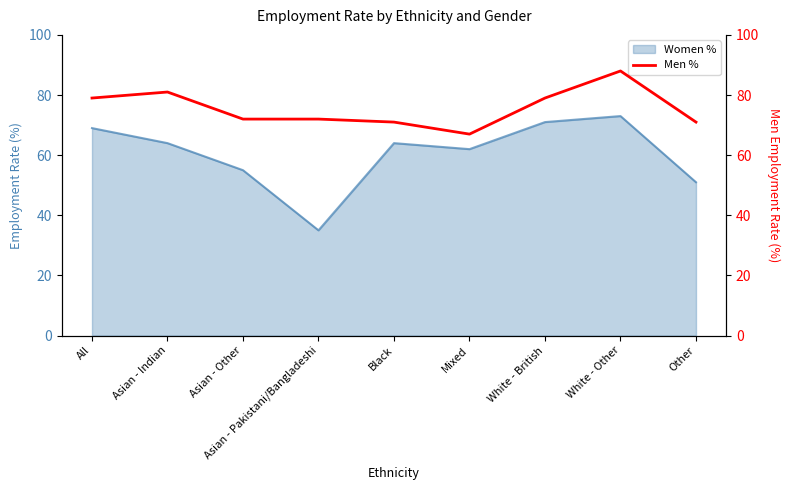

What is the minimum value for Women %?

35